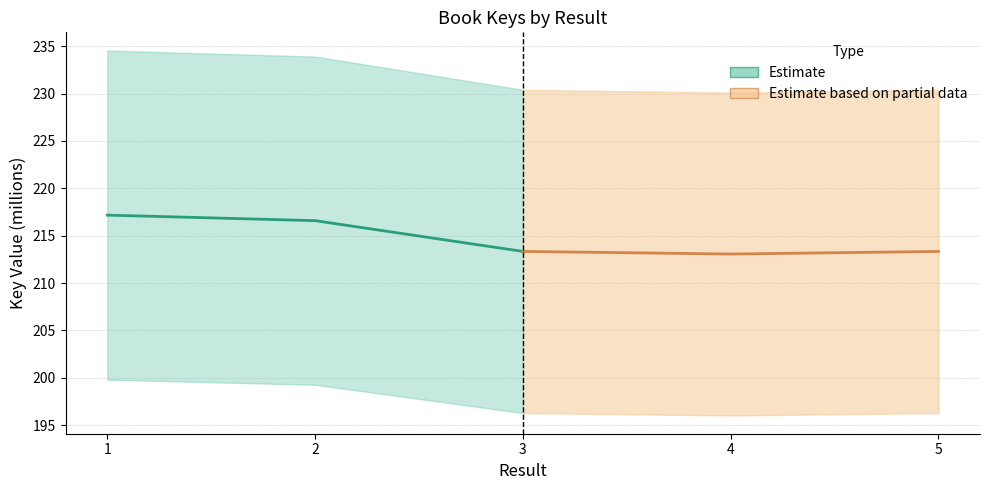

What is the minimum value for Estimate based on partial data?

213.1